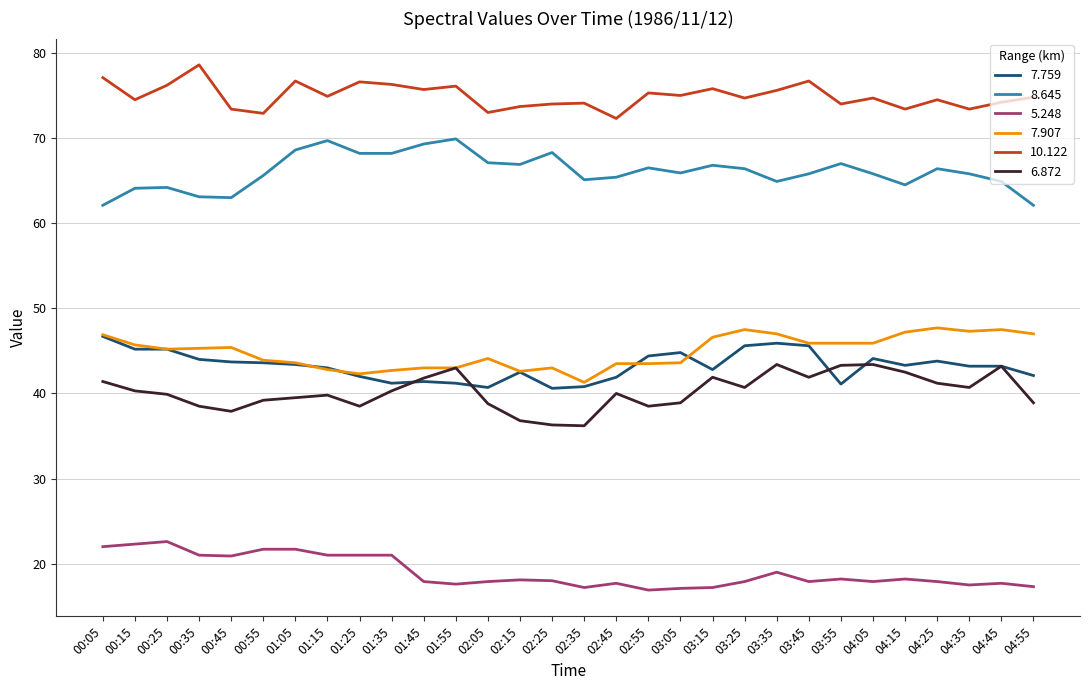

What is the sum of the 6.872 values at 01:35 and 00:45?

78.2